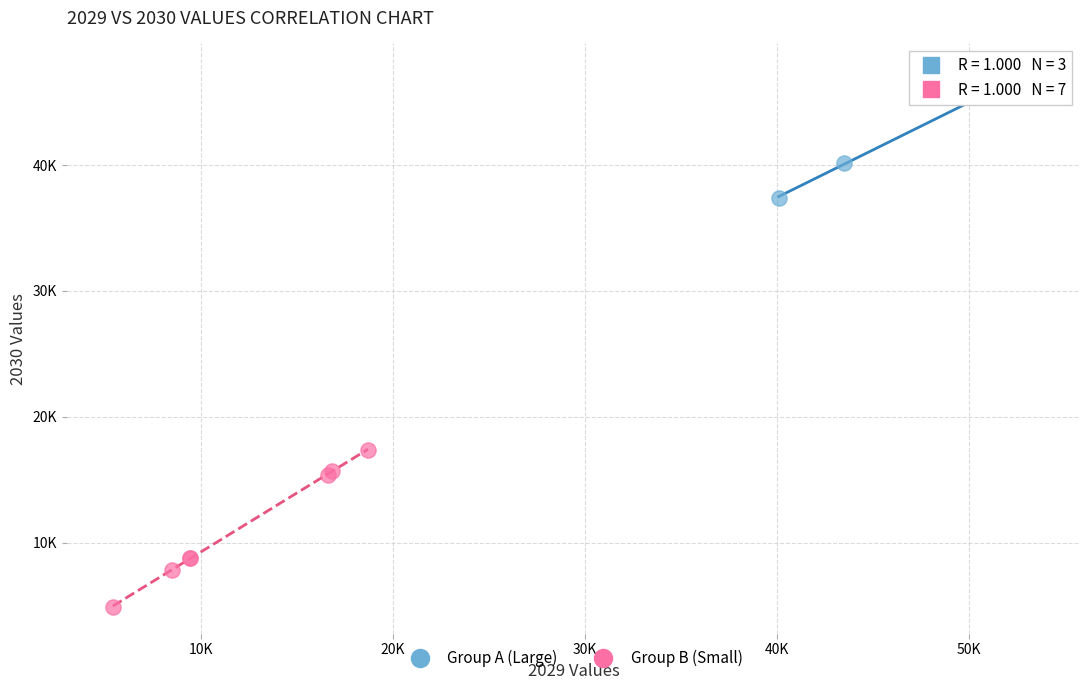

Which series contains the lowest Y value?

Group B (Small)